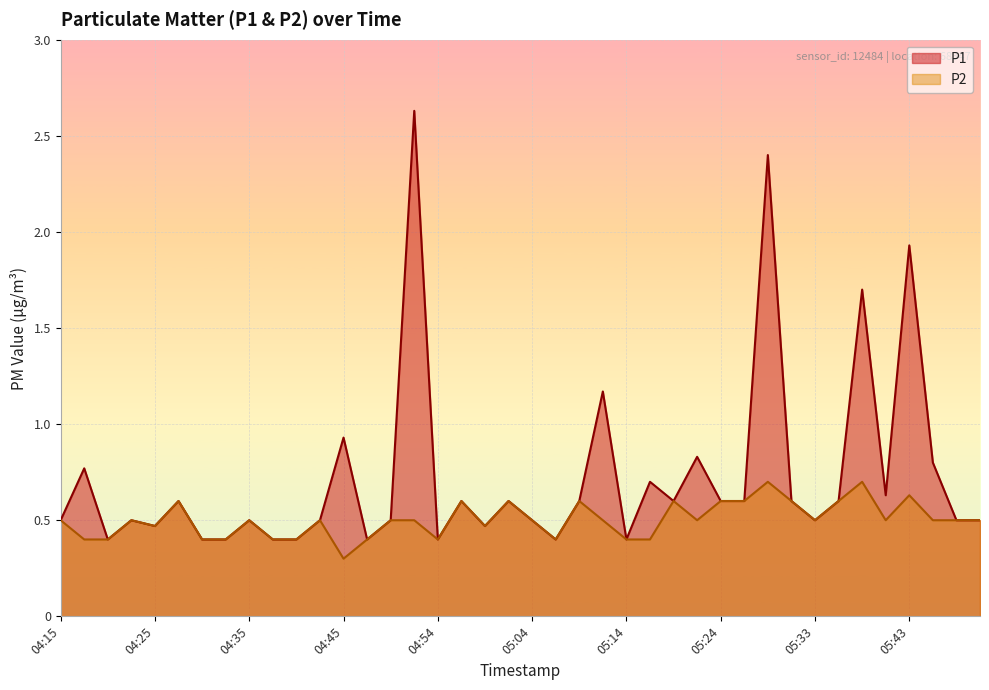

What is the maximum value for P2?

0.7